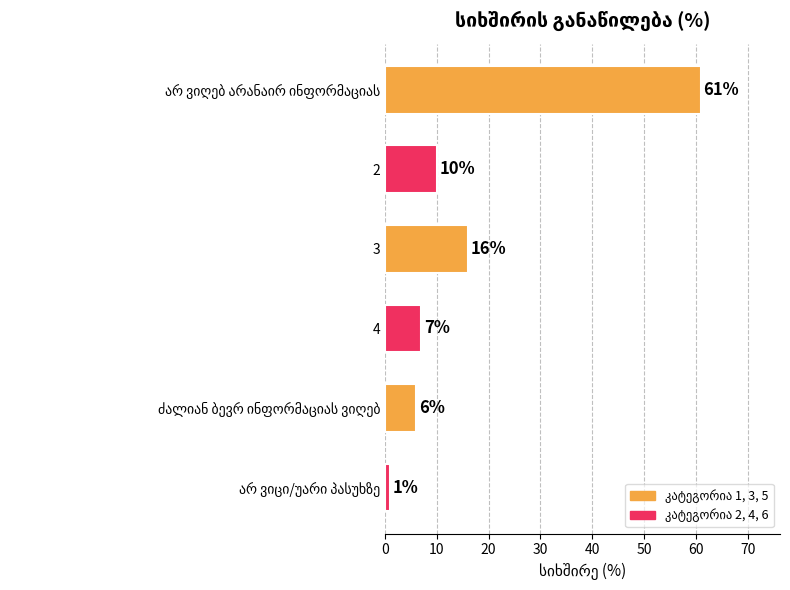

Where is the data nearest to the value 31?

3